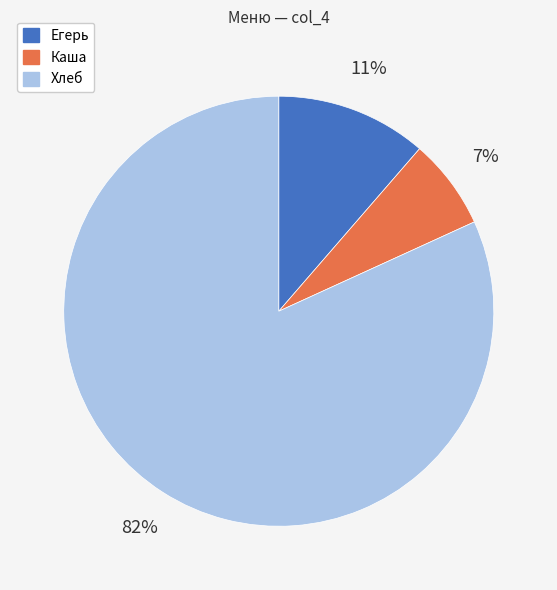

How many slices are in this pie chart?

3